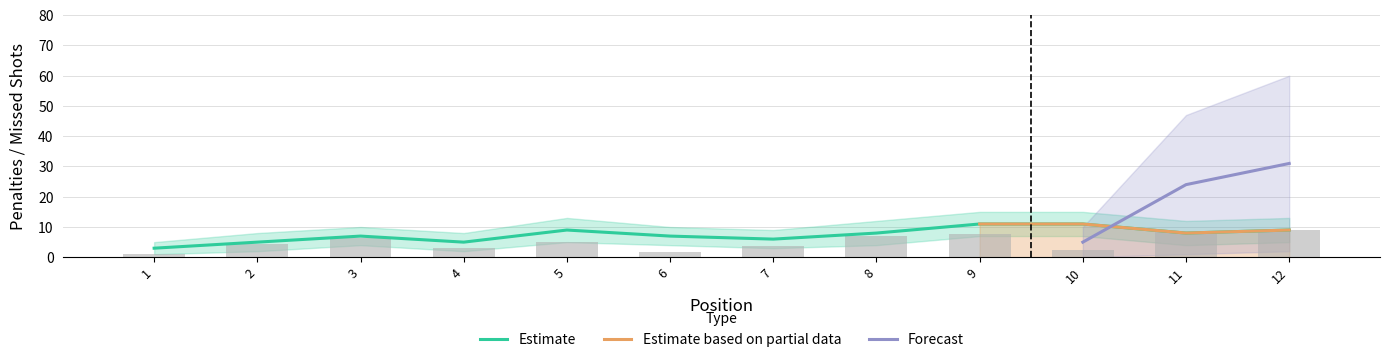

What is the average value of the Estimate series?

7.4